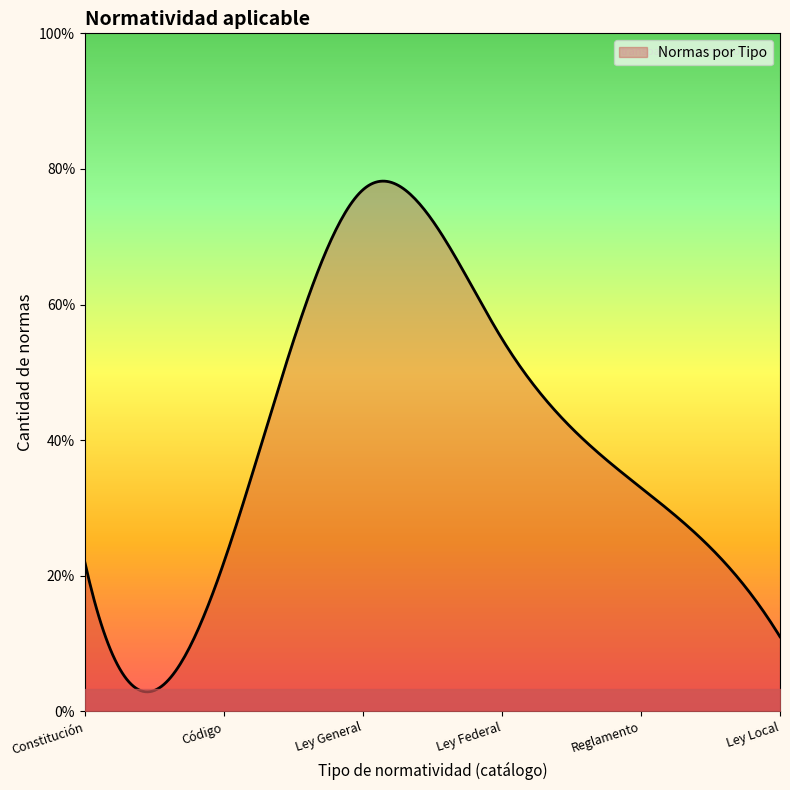

Does the chart have visible grid lines?

No